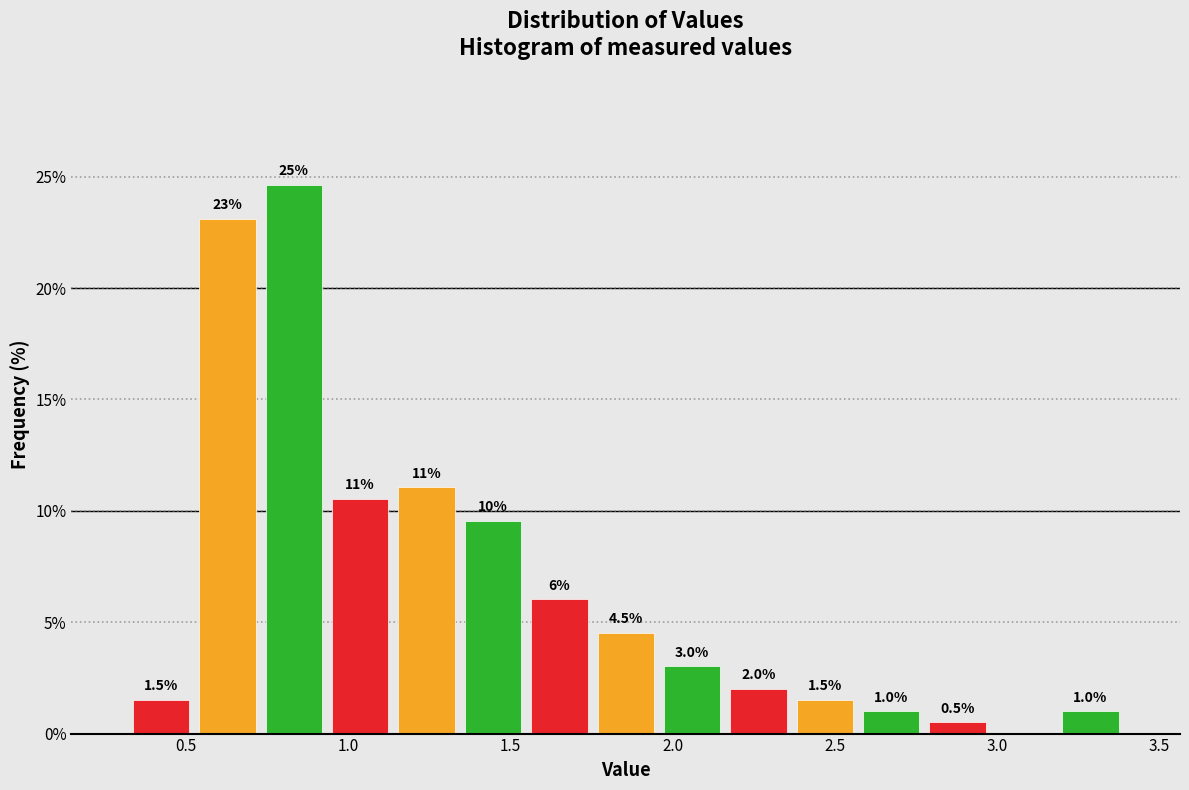

Over which range of the x-axis is the bar tallest?

0.75 to 0.95